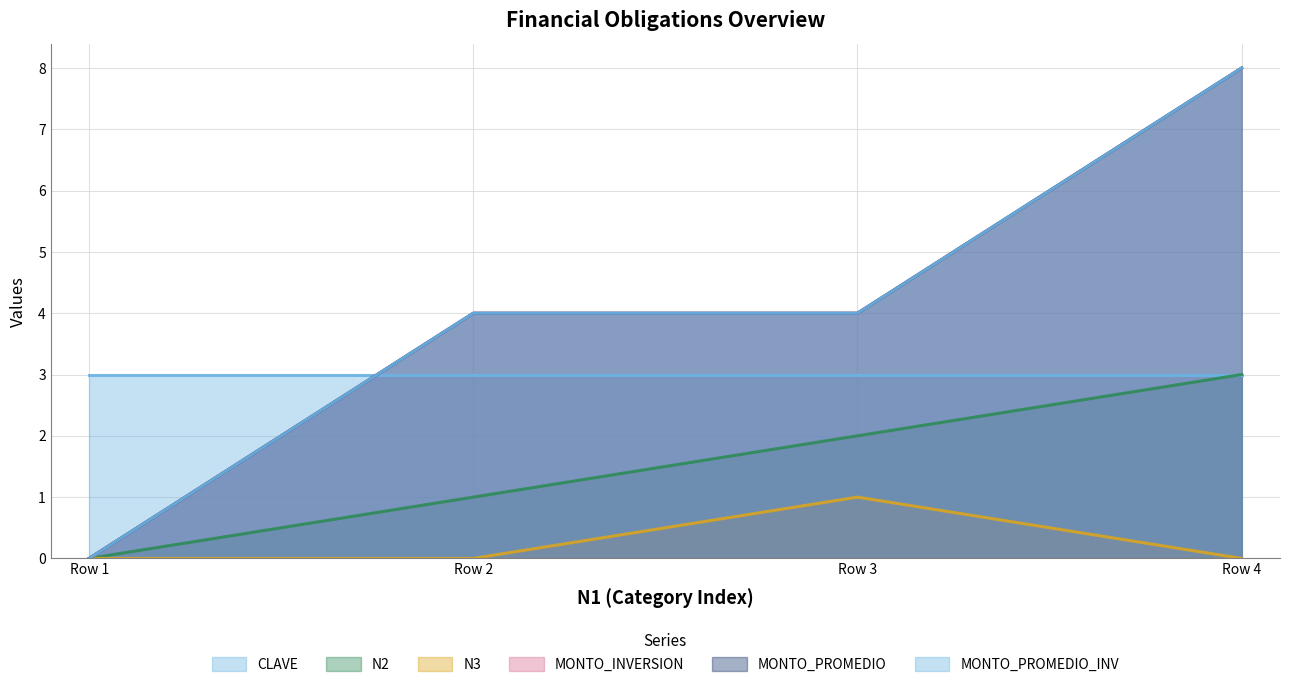

In N3, how many points are higher than both neighbors (excluding endpoints)?

1